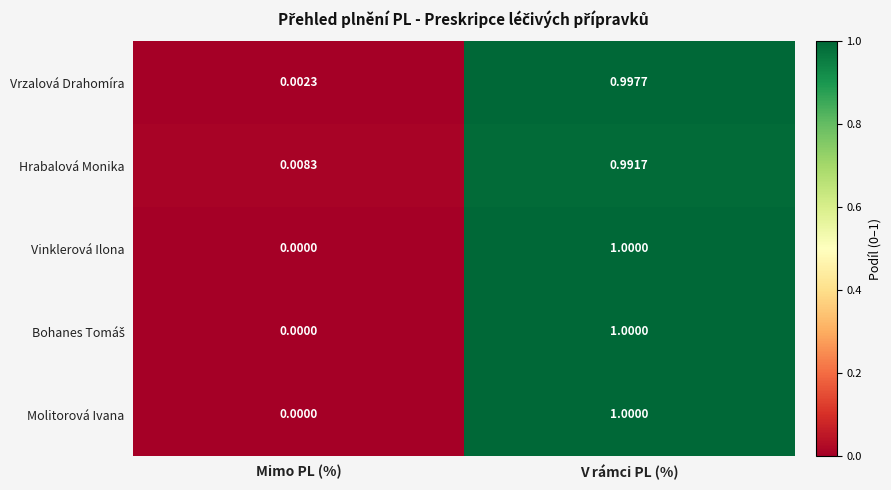

List the labels in order of Hrabalová Monika value, largest first.

V rámci PL (%), Mimo PL (%)